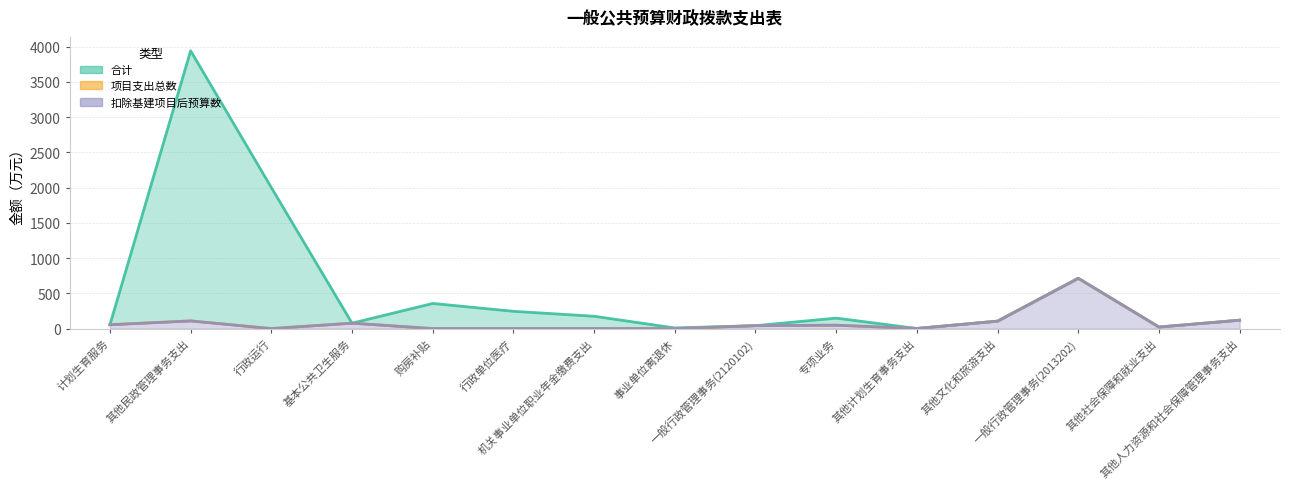

Reading right to left, what are all the values shown in this chart?

合计: 其他人力资源和社会保障管理事务支出=118.7	其他社会保障和就业支出=21.8	一般行政管理事务(2013202)=713.5	其他文化和旅游支出=105.4	其他计划生育事务支出=1.5	专项业务=148.5	一般行政管理事务(2120102)=41.2	事业单位离退休=8.8	机关事业单位职业年金缴费支出=174.9	行政单位医疗=245.2	购房补贴=356.7	基本公共卫生服务=76.8	行政运行=2002.2	其他民政管理事务支出=3943.1	计划生育服务=54.8
项目支出总数: 其他人力资源和社会保障管理事务支出=118.7	其他社会保障和就业支出=21.8	一般行政管理事务(2013202)=713.5	其他文化和旅游支出=105.4	其他计划生育事务支出=1.5	专项业务=47.9	一般行政管理事务(2120102)=41.2	事业单位离退休=0.0	机关事业单位职业年金缴费支出=0.0	行政单位医疗=0.0	购房补贴=0.0	基本公共卫生服务=76.8	行政运行=0.0	其他民政管理事务支出=108.7	计划生育服务=54.8
扣除基建项目后预算数: 其他人力资源和社会保障管理事务支出=118.7	其他社会保障和就业支出=21.8	一般行政管理事务(2013202)=713.5	其他文化和旅游支出=105.4	其他计划生育事务支出=1.5	专项业务=47.9	一般行政管理事务(2120102)=41.2	事业单位离退休=0.0	机关事业单位职业年金缴费支出=0.0	行政单位医疗=0.0	购房补贴=0.0	基本公共卫生服务=76.8	行政运行=0.0	其他民政管理事务支出=108.7	计划生育服务=54.8